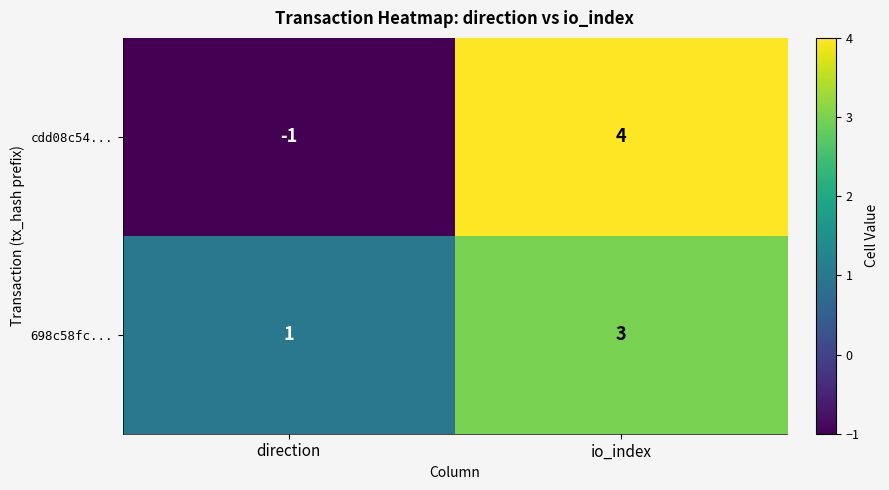

At direction, list the series in order from largest to smallest.

698c58fc..., cdd08c54...